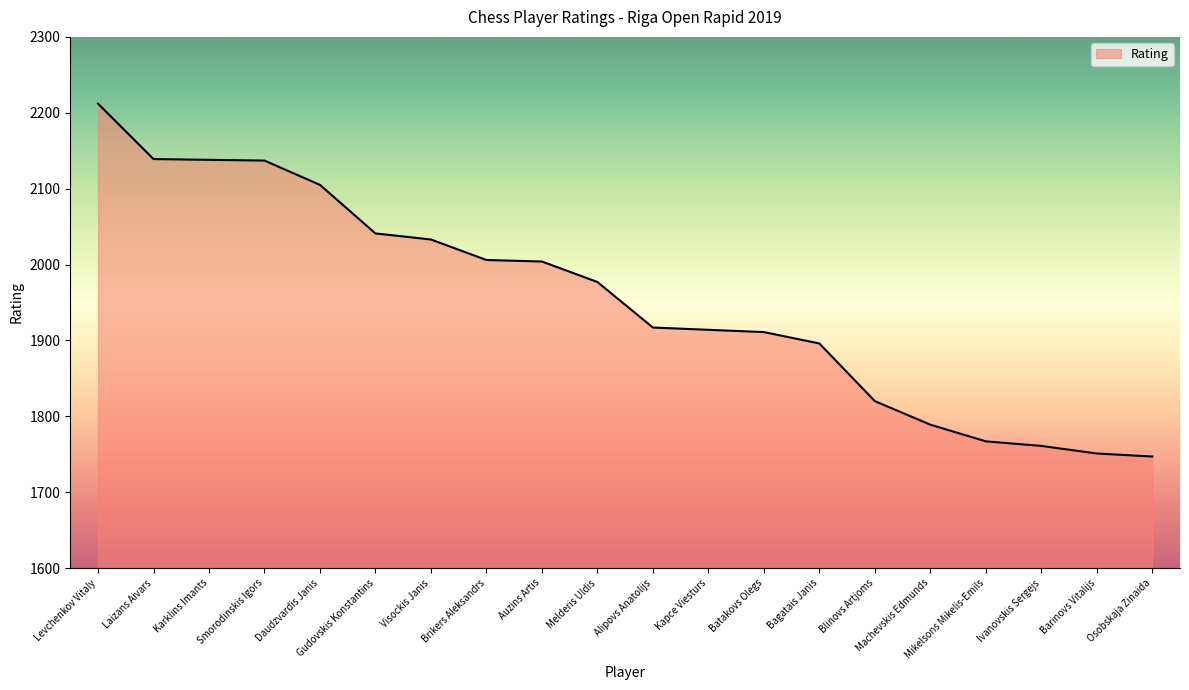

The chart shows a value of 3577 at Smorodinskis Igors. True or false?

False